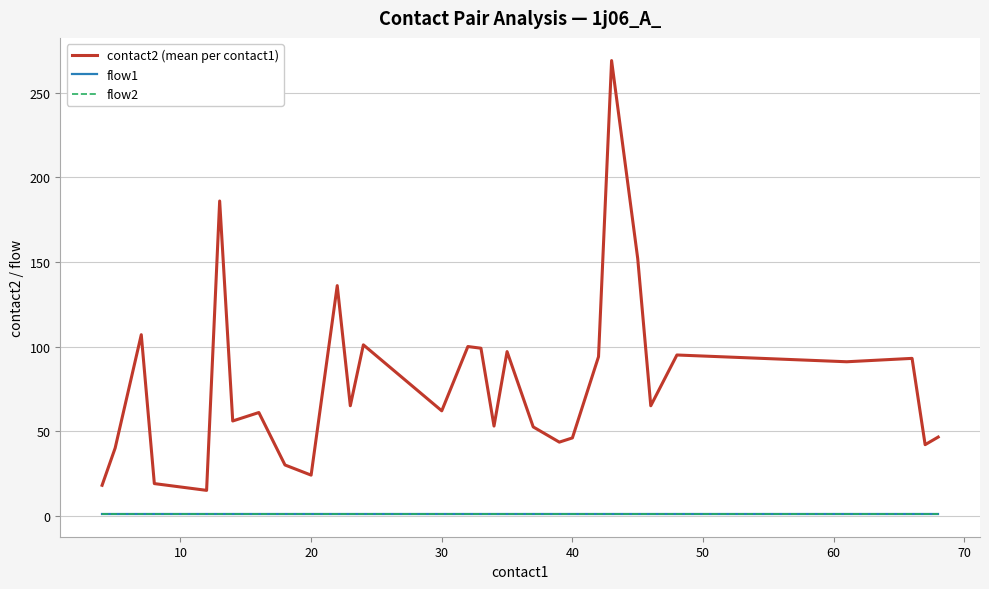

Does the chart have visible grid lines?

Yes